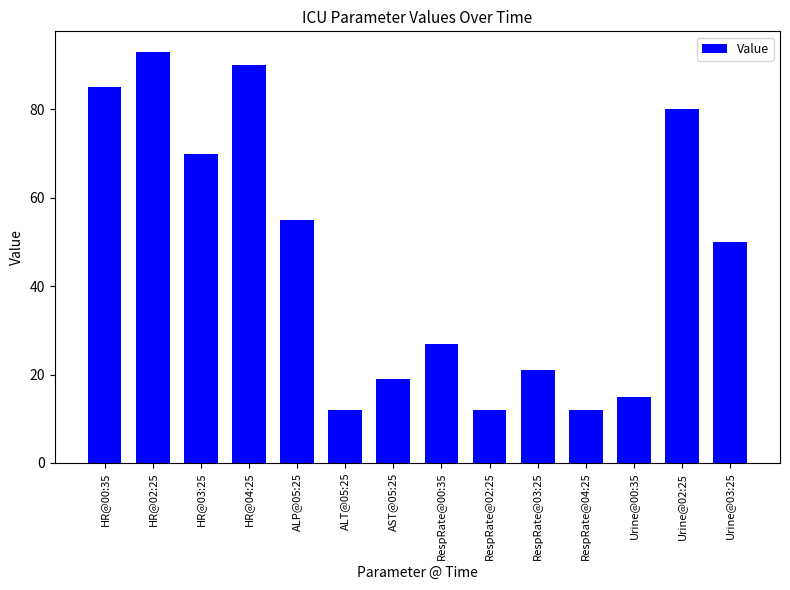

At which label does the data first exceed 50?

HR@00:35